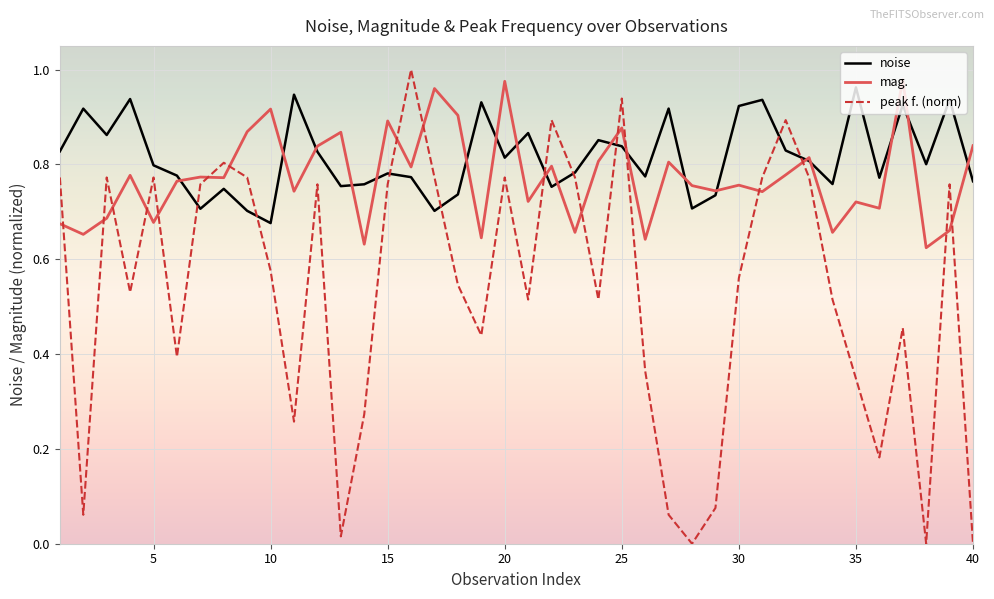

Which series ends up on top after the final intersection of noise and peak f. (norm)?

noise